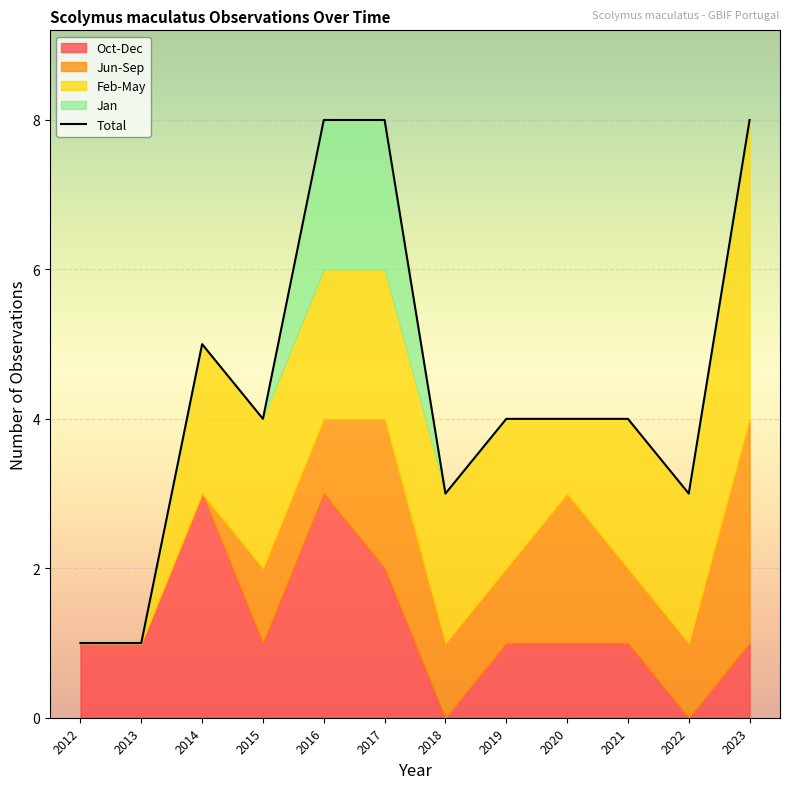

Between 2017 and 2023, which is larger?

2023